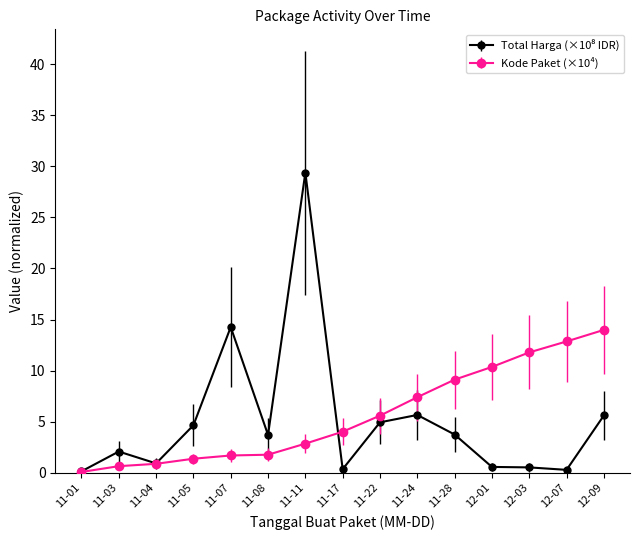

How many distinct data groups are displayed?

2